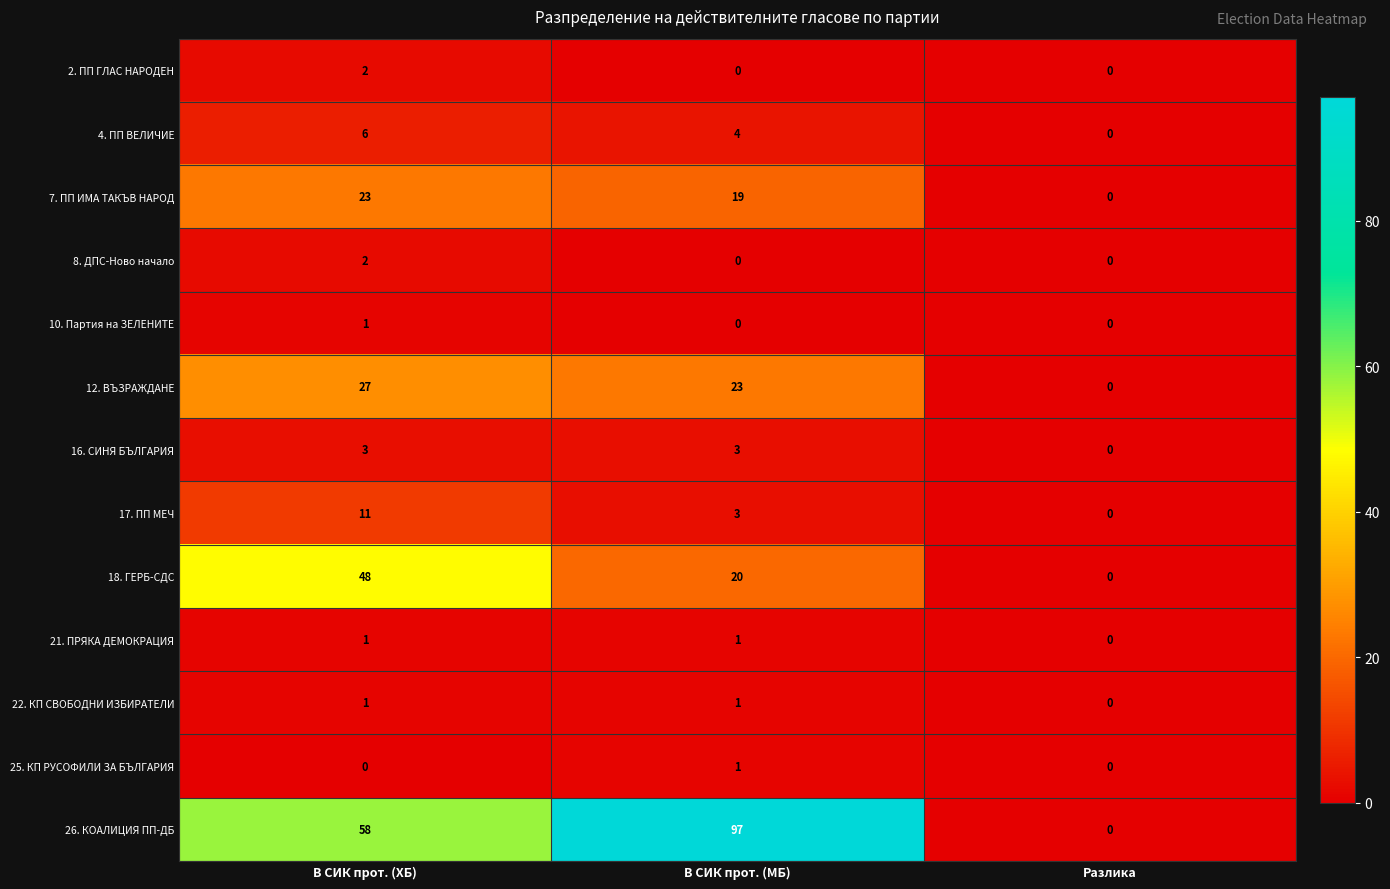

What is the difference between the 12. ВЪЗРАЖДАНЕ values at Разлика and В СИК прот. (МБ)?

23